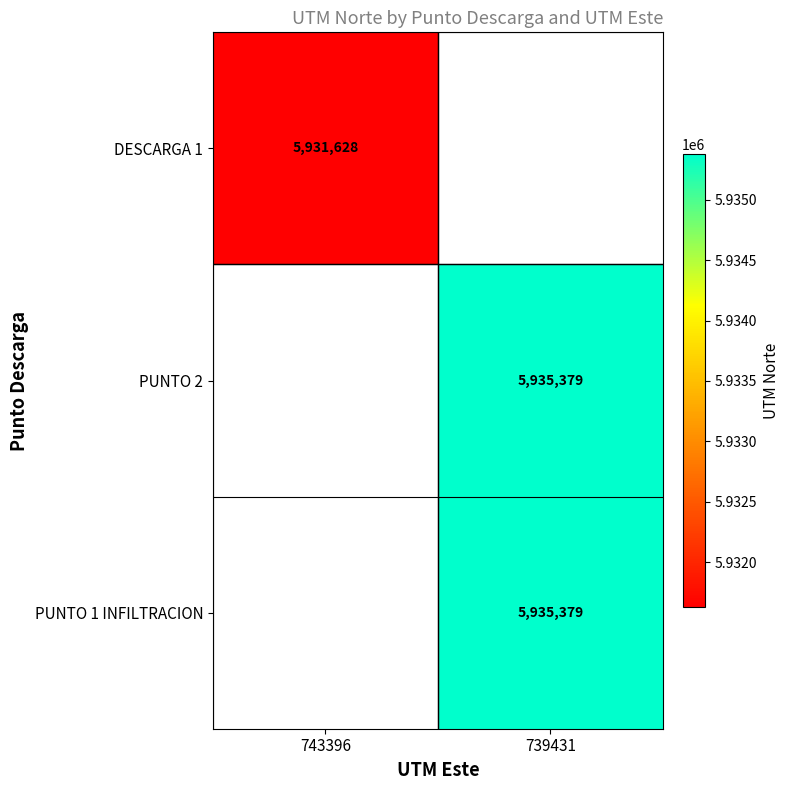

The DESCARGA 1 series shows 5931628 at 743396. True or false?

True